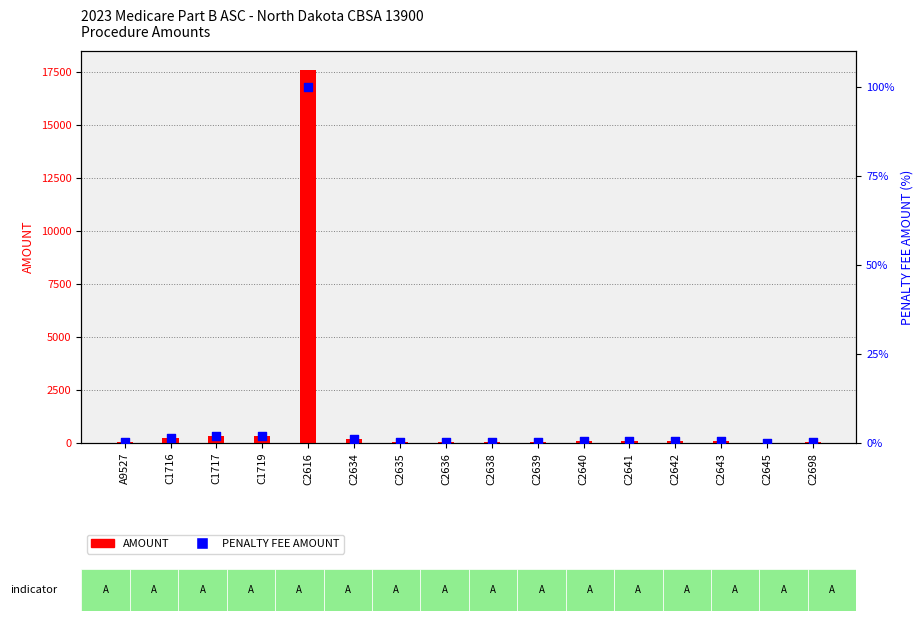

What are all the series names shown in the legend?

AMOUNT, PENALTY FEE AMOUNT